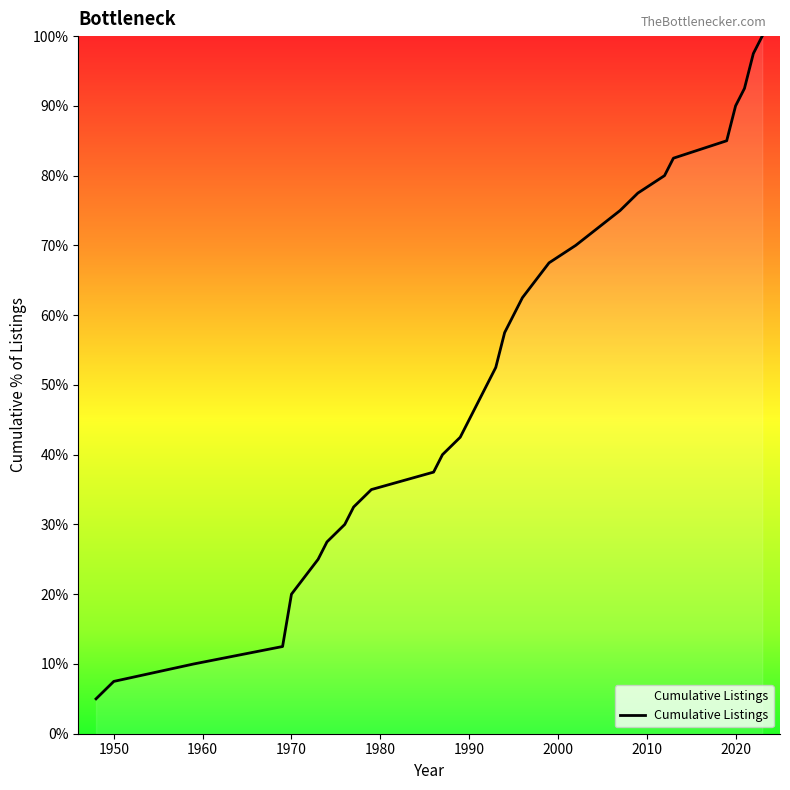

What is the smallest value displayed?

5.0